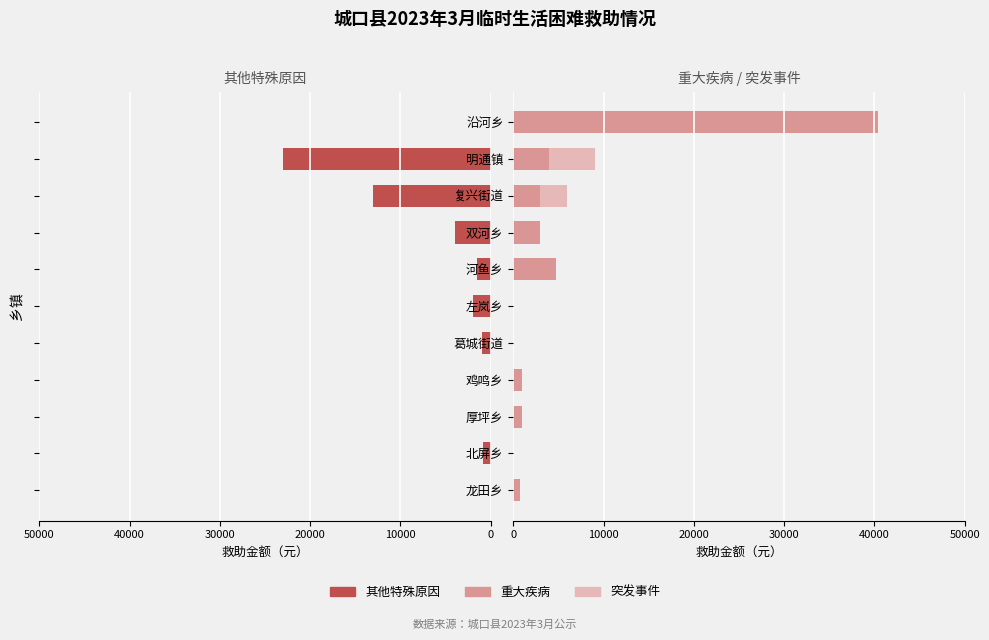

What is the total value across all series at 北屏乡?

900